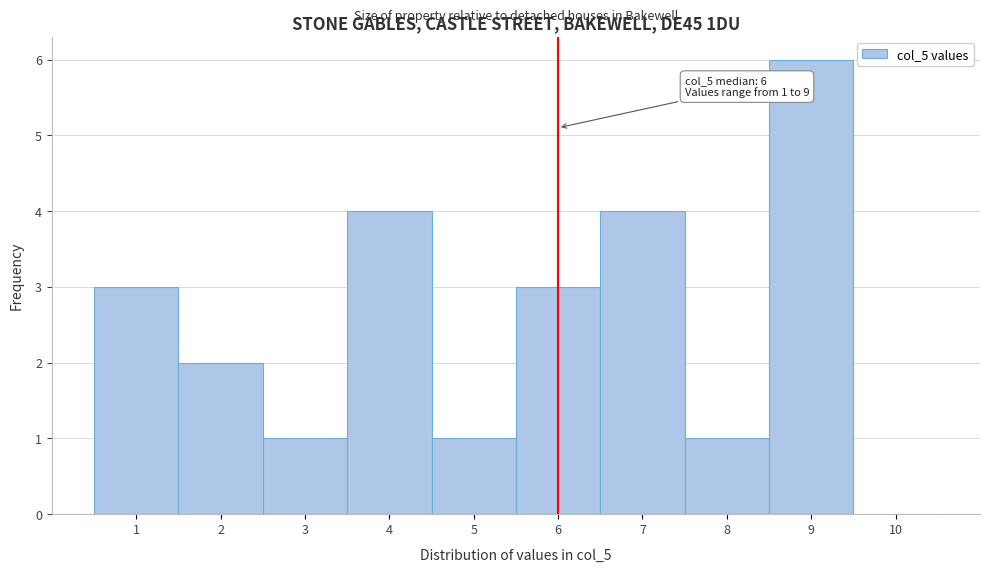

Which range on the x-axis has the tallest bar?

8.5 to 9.5